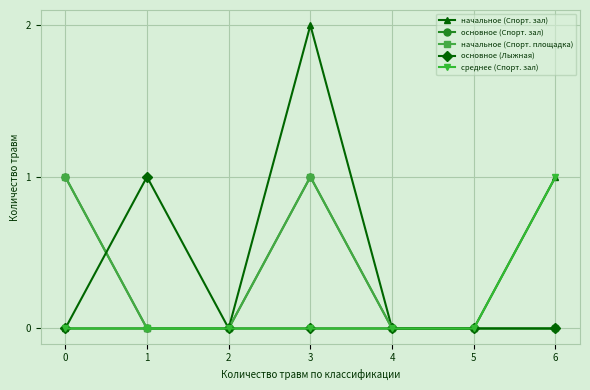

True or false: основное (Спорт. зал) has a value of 0 at 4.

True